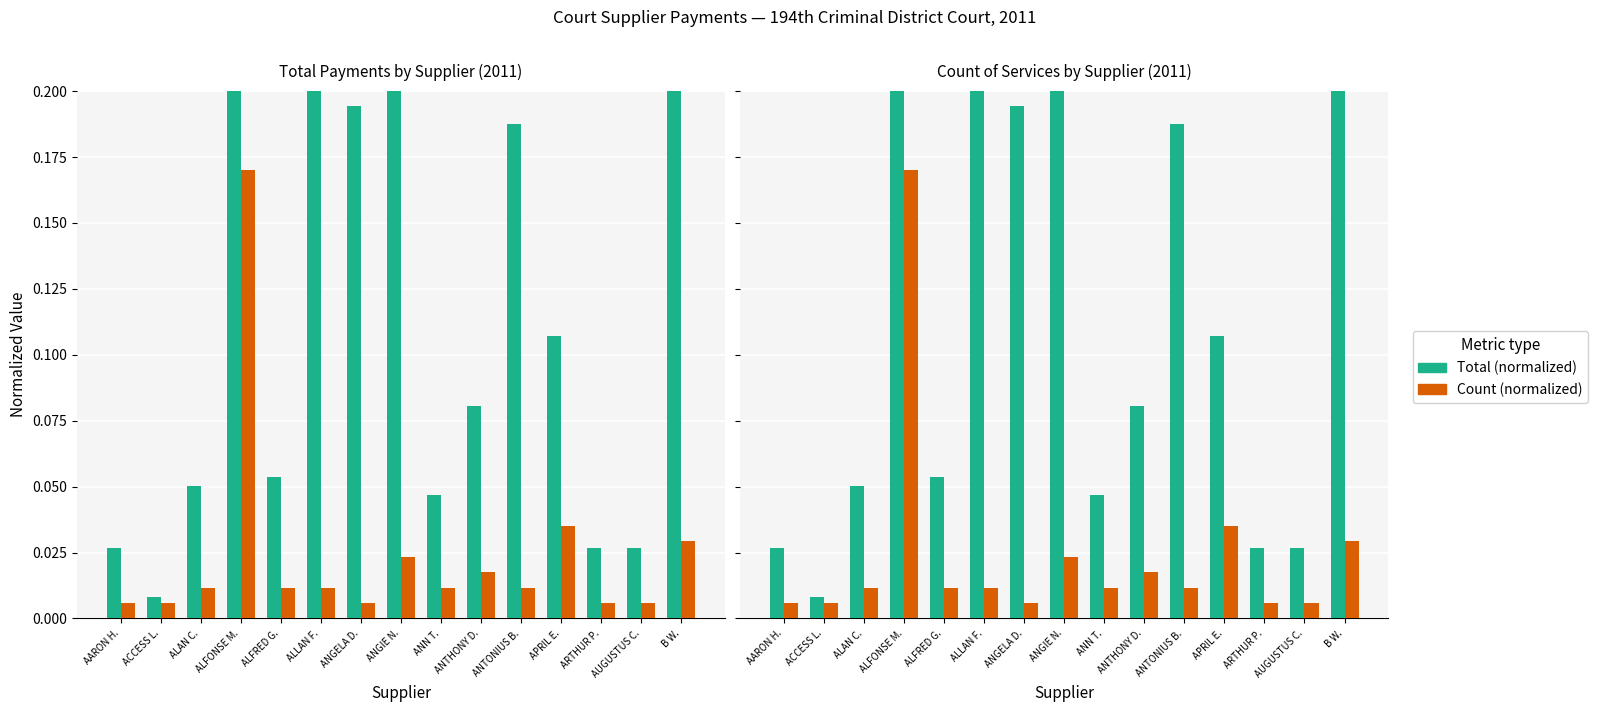

What is the value of the Total (normalized) bar at the 6th from the left?

0.4